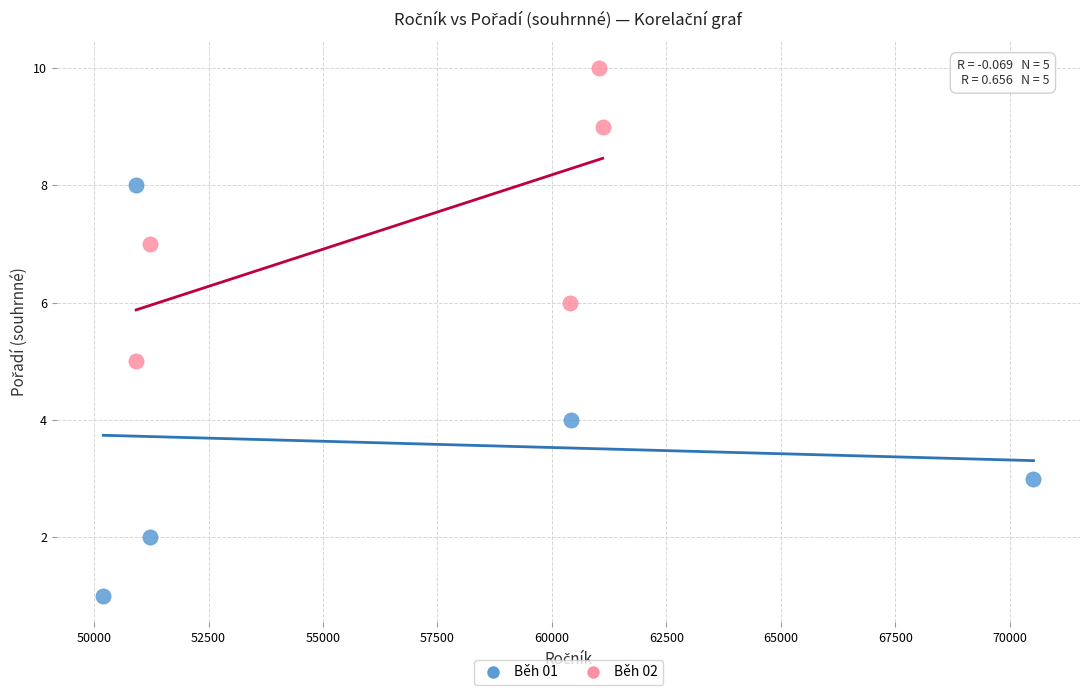

Which series contains the highest Y value?

Běh 02